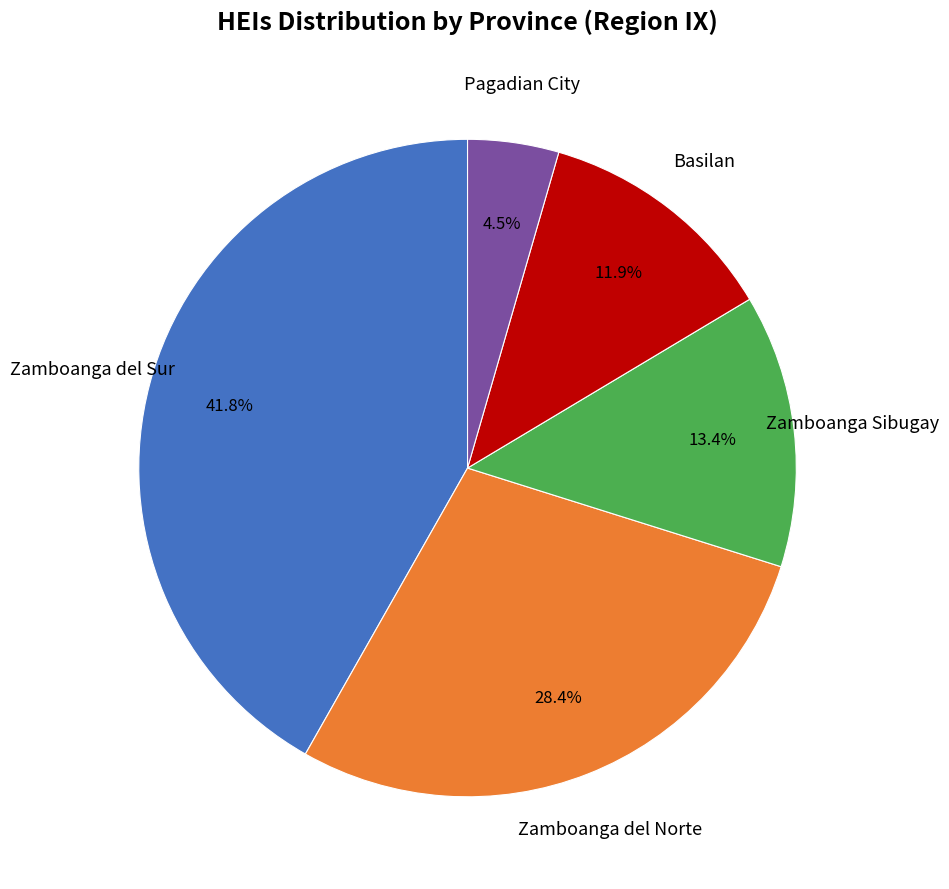

The Zamboanga del Sur slice represents 42% of the pie. True or false?

True